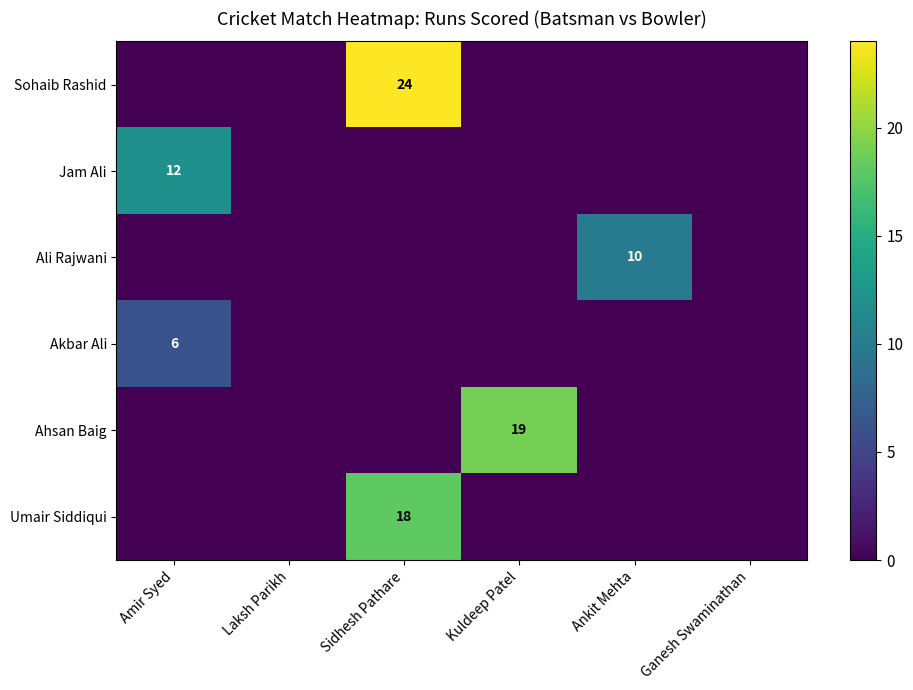

True or false: Akbar Ali has a value of 3 at Amir Syed.

False